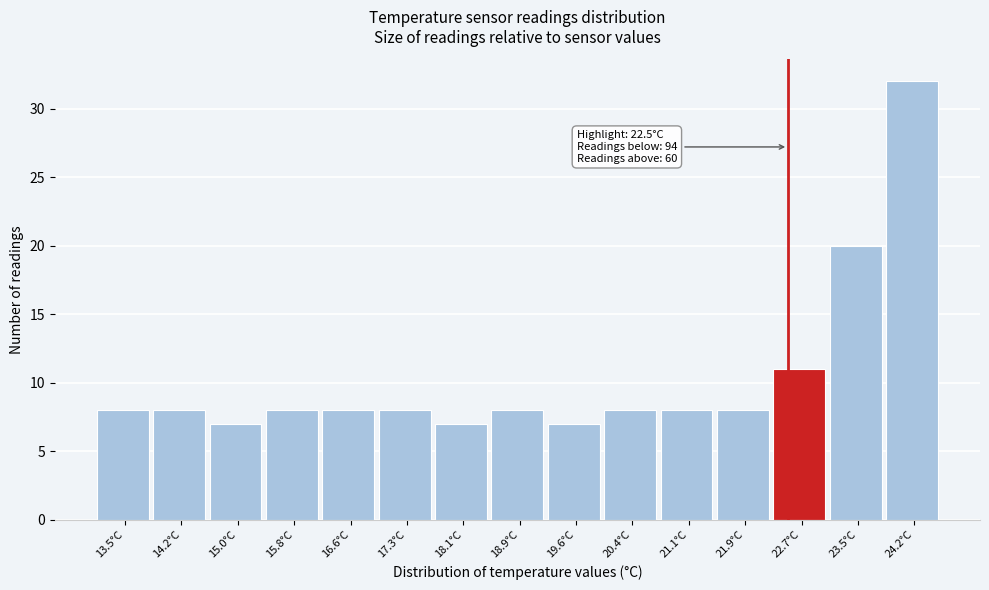

Over which range of the x-axis is the bar tallest?

23.8 to 24.6